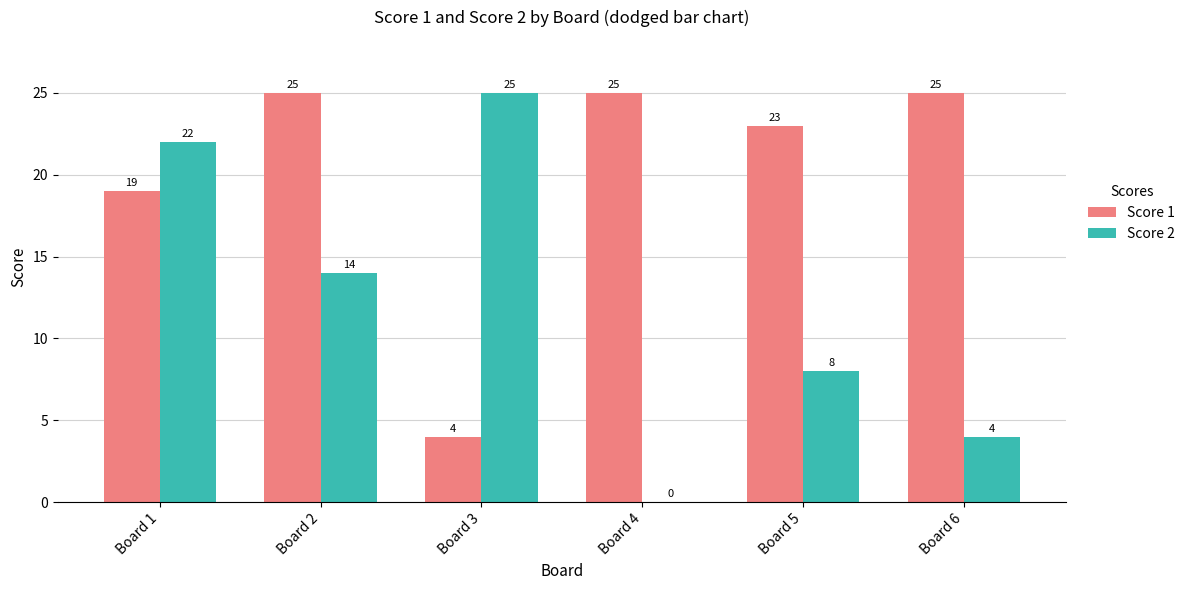

Where is Score 2 nearest to the value 12?

Board 2